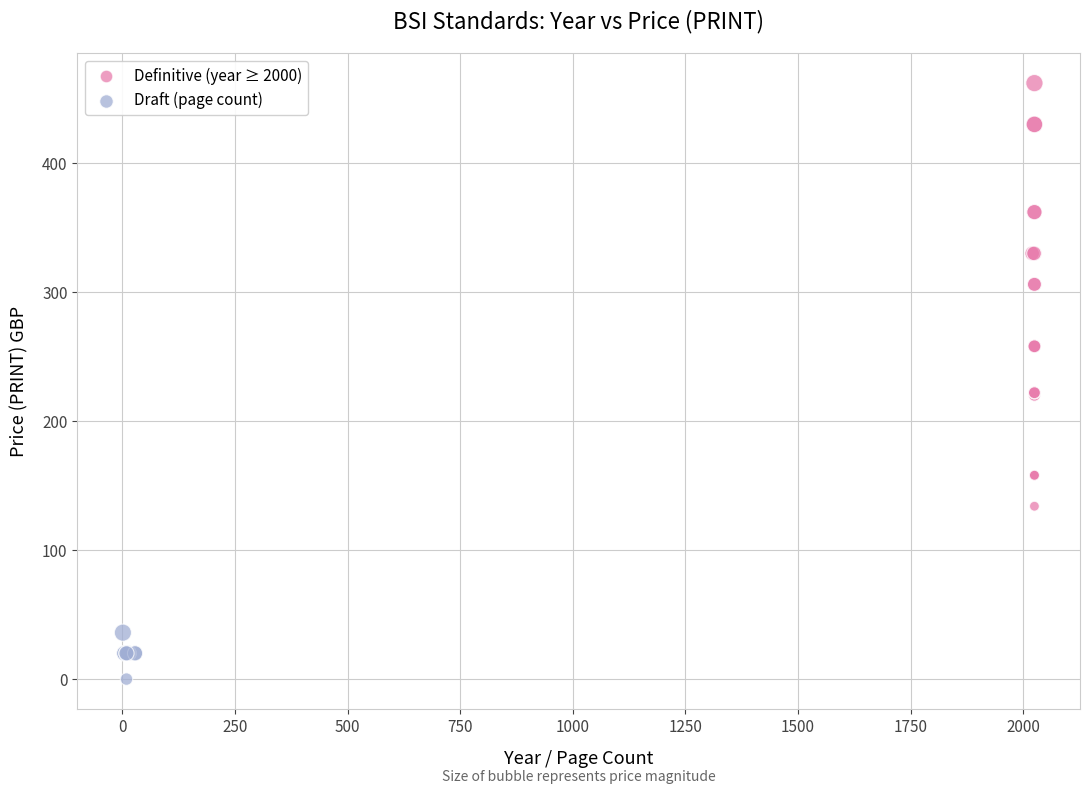

Which series contains the highest Y value?

Definitive (year ≥ 2000)